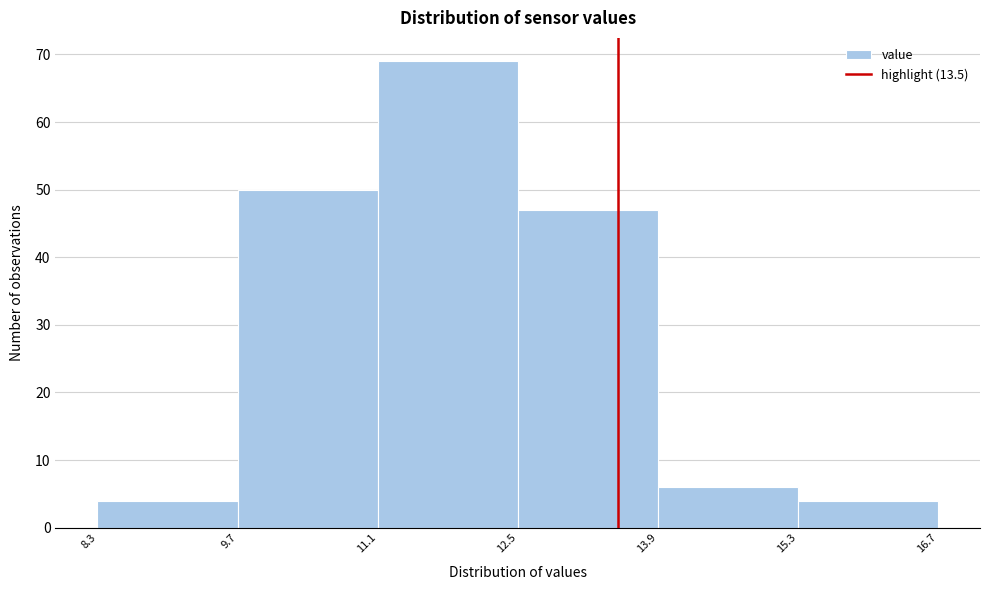

How tall is the bar that spans 9.7 to 11.1 on the x-axis? The values are not printed on the chart, so give them approximately, as read against the axis.

50